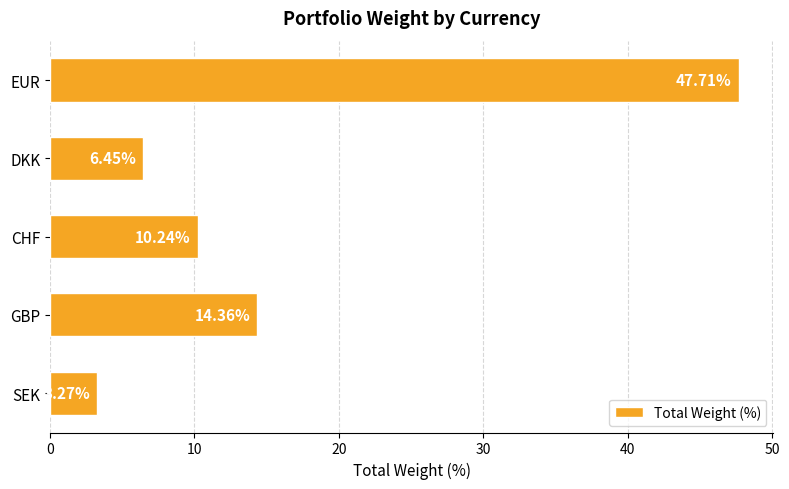

What is the difference between the maximum and minimum values?

44.4